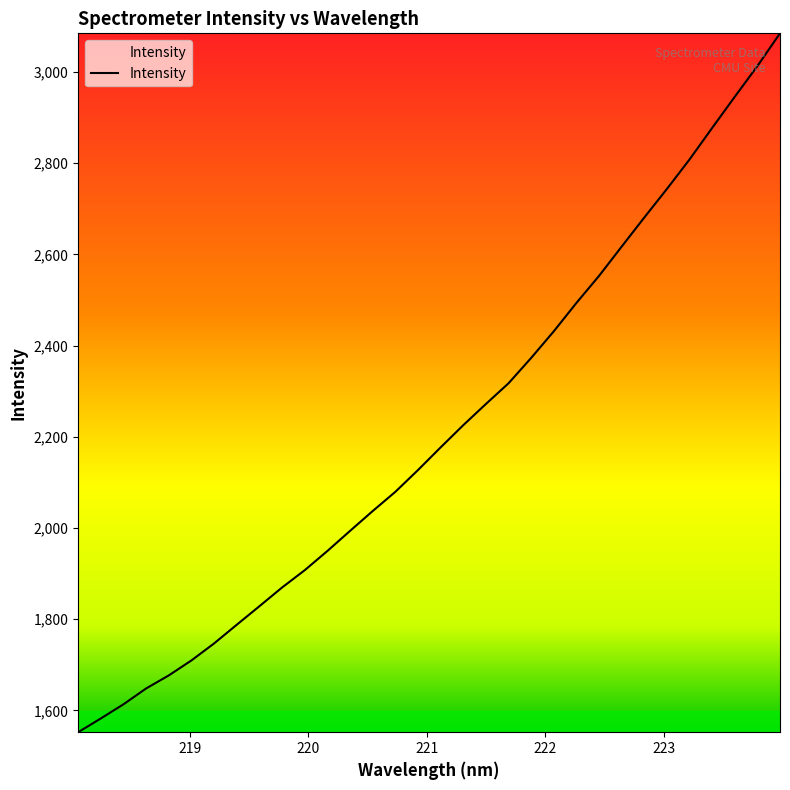

What is the smallest value displayed?

1552.1